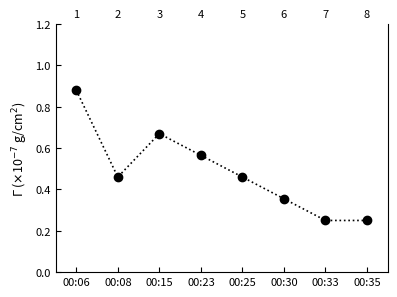

How many interior local valleys (lower than both neighbors) does the data have?

1